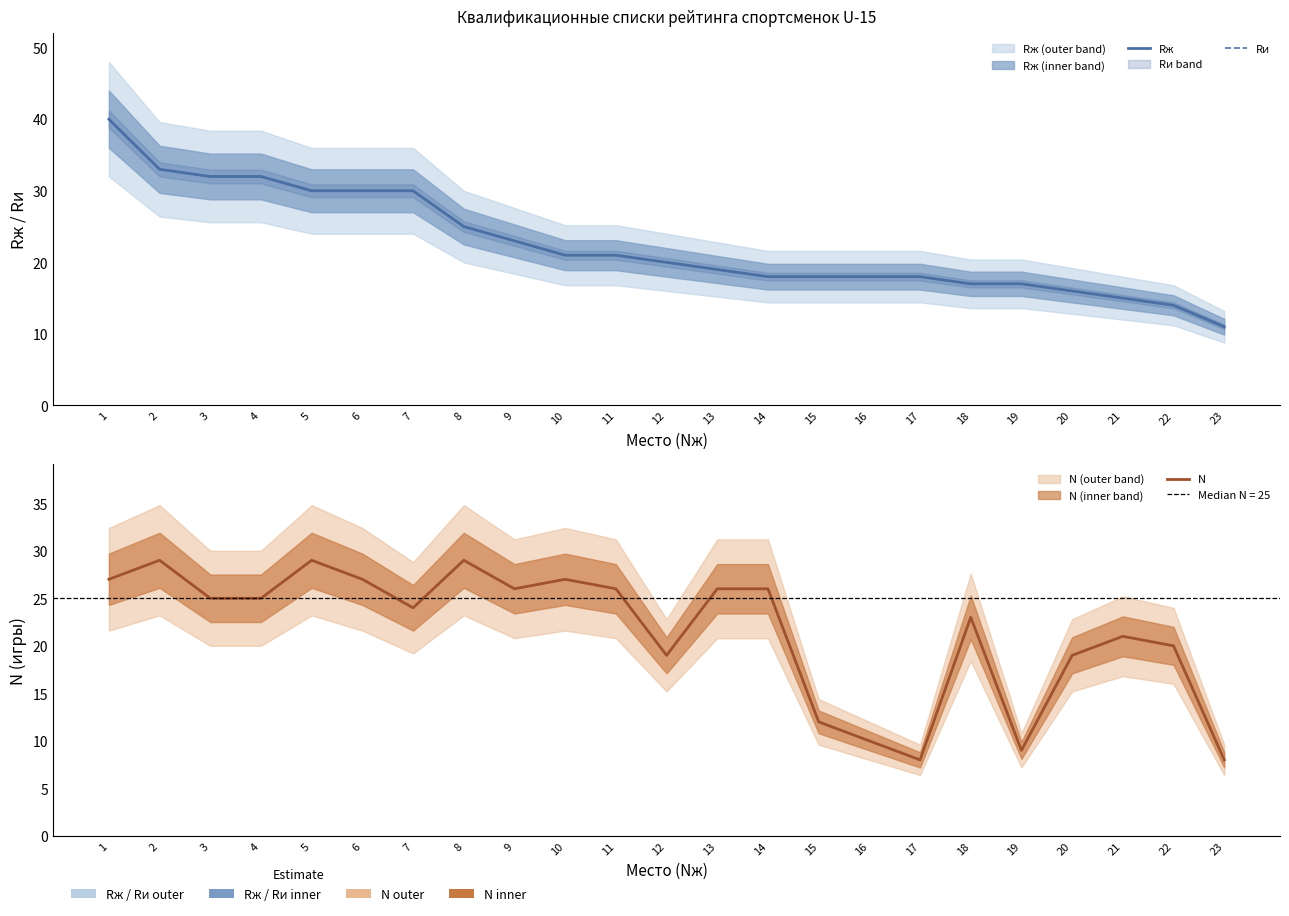

Where is Rж nearest to the value 25?

8